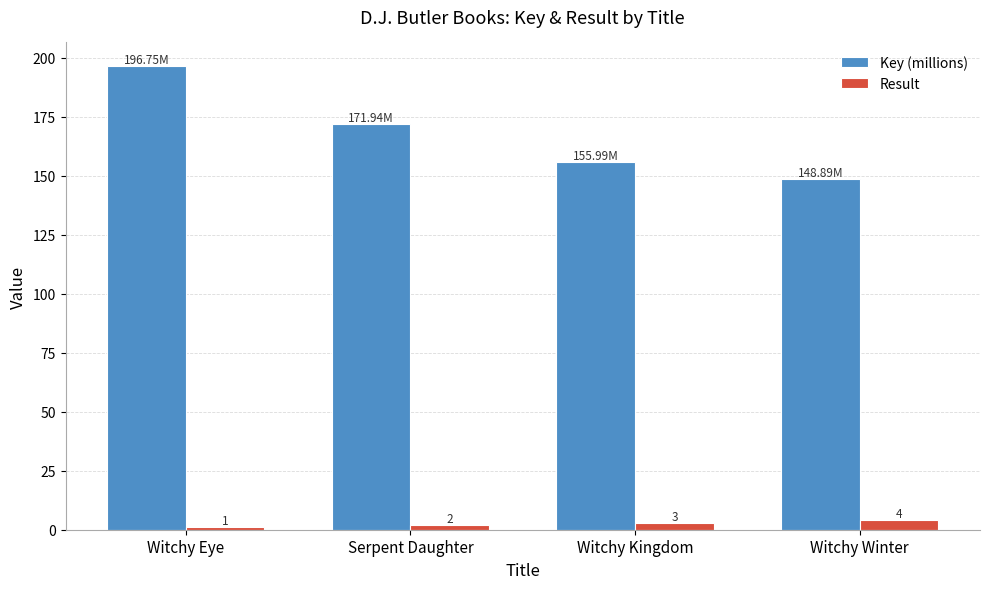

What is the approximate value of Result at Serpent Daughter?

2.0